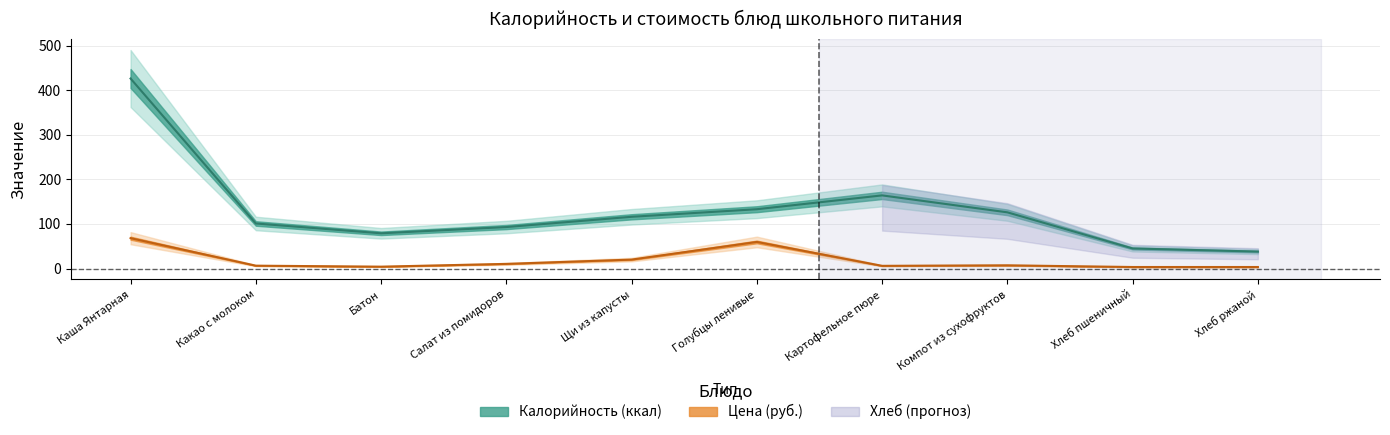

What position from the left is Хлеб пшеничный?

9